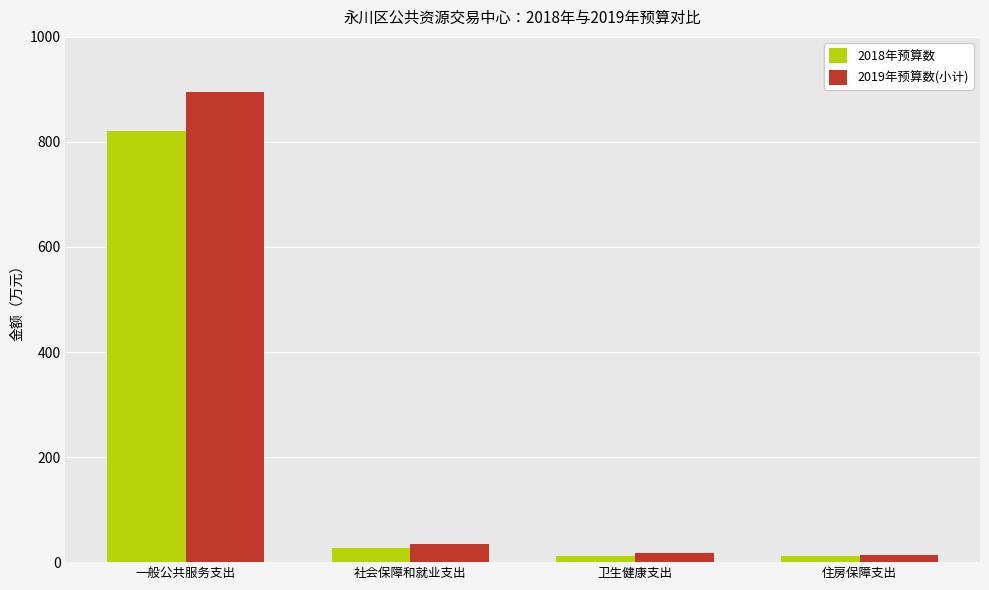

What is the minimum value for 2018年预算数?

10.9